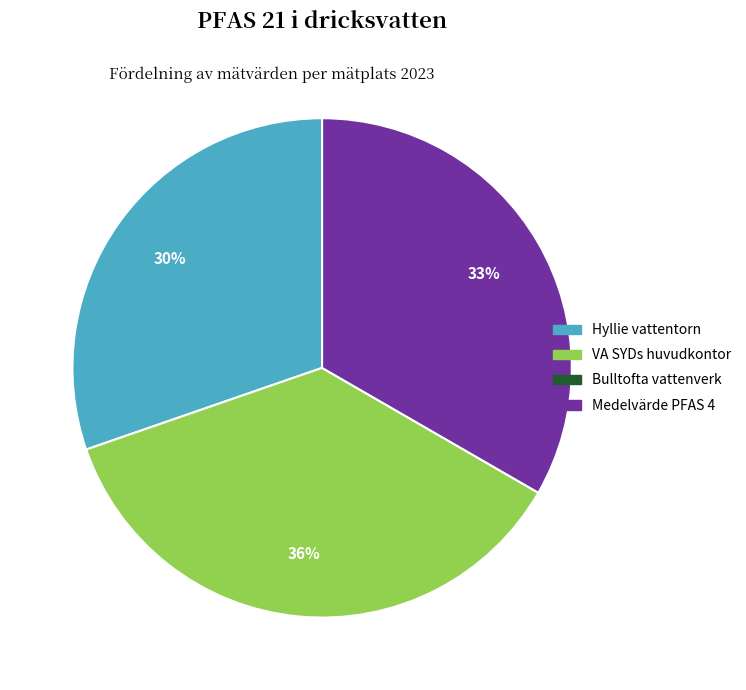

Does any single category account for the majority?

No